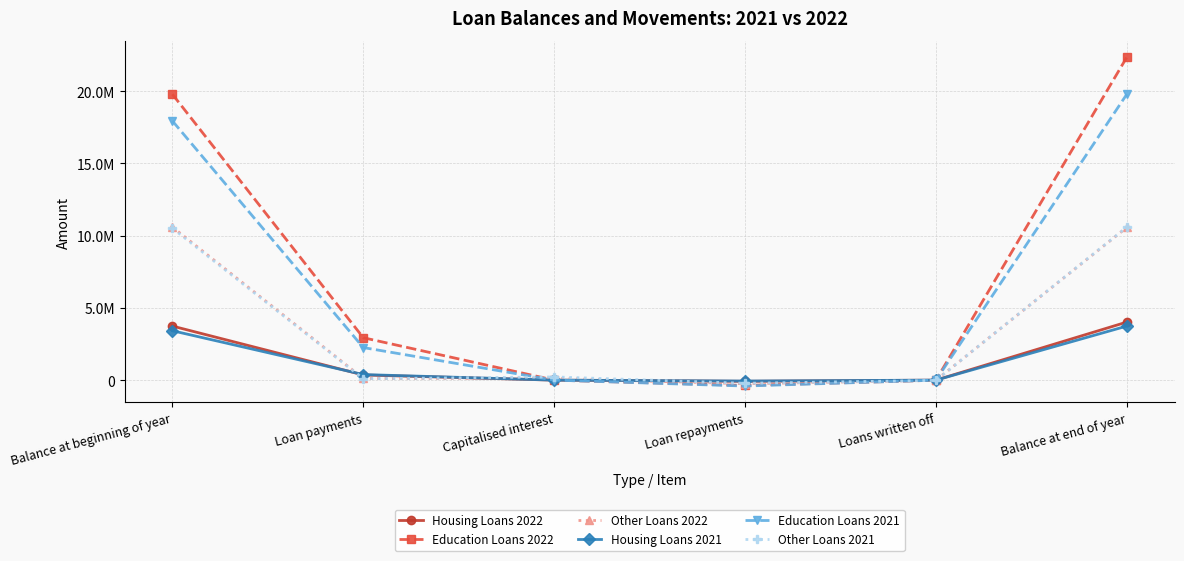

Reading right to left, extract all data points from this chart.

Housing Loans 2022: Balance at end of year=4020626	Loans written off=0	Loan repayments=-80703	Capitalised interest=34	Loan payments=358065	Balance at beginning of year=3743230
Education Loans 2022: Balance at end of year=22359857	Loans written off=-5525	Loan repayments=-368559	Capitalised interest=22	Loan payments=2937938	Balance at beginning of year=19795981
Other Loans 2022: Balance at end of year=10577546	Loans written off=-8945	Loan repayments=-251176	Capitalised interest=127195	Loan payments=113203	Balance at beginning of year=10597269
Housing Loans 2021: Balance at end of year=3743230	Loans written off=0	Loan repayments=-62975	Capitalised interest=31	Loan payments=385671	Balance at beginning of year=3420503
Education Loans 2021: Balance at end of year=19795981	Loans written off=-699	Loan repayments=-407893	Capitalised interest=436	Loan payments=2254988	Balance at beginning of year=17949149
Other Loans 2021: Balance at end of year=10597269	Loans written off=-20070	Loan repayments=-217925	Capitalised interest=222661	Loan payments=96189	Balance at beginning of year=10516414